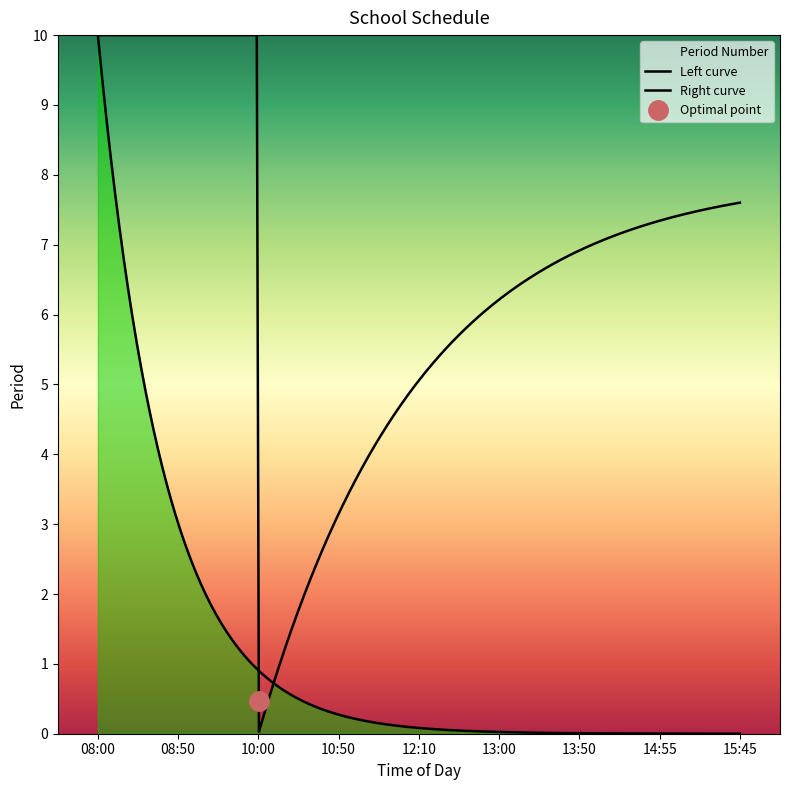

The value at 15:45 is 2. True or false?

False